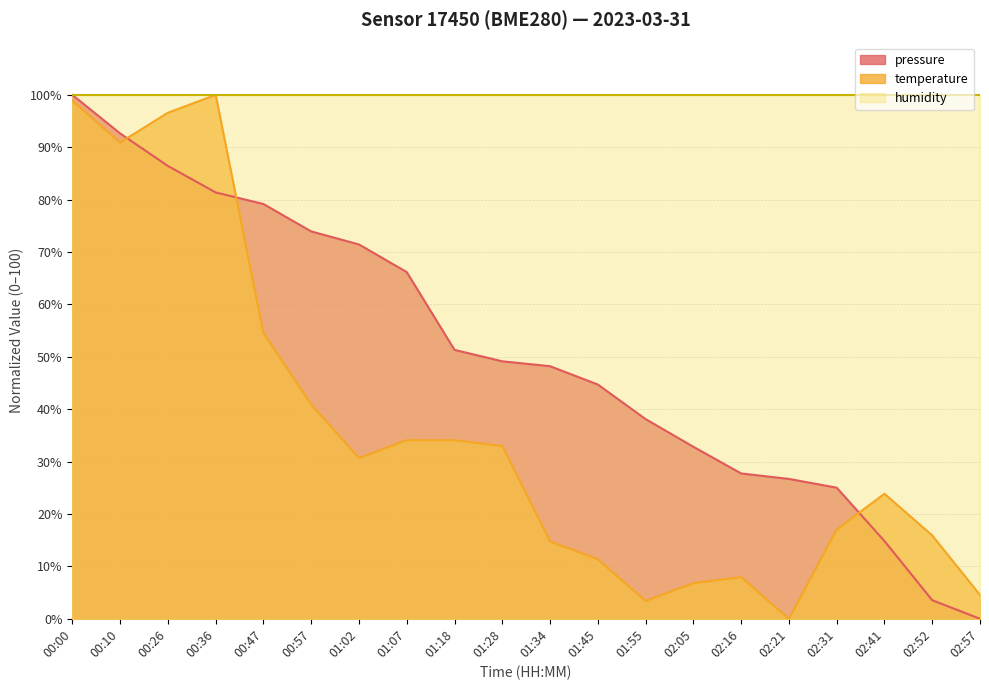

Which series changed the most between 00:00 and 01:18?

temperature